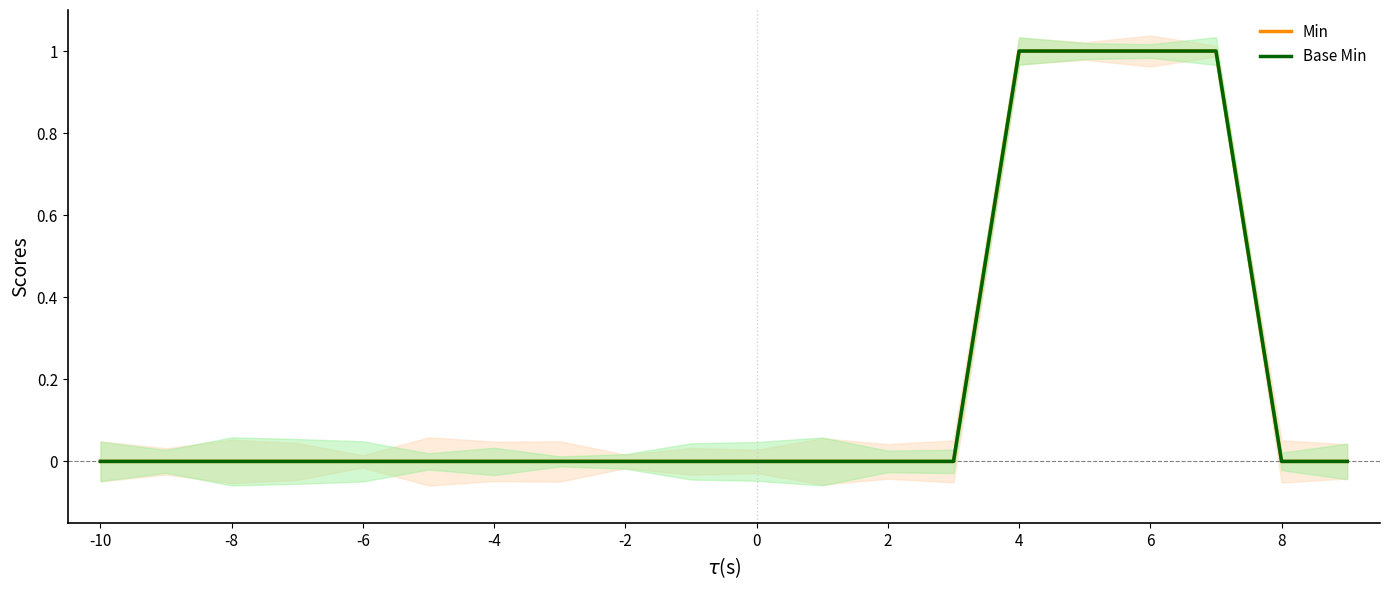

What are all the series names shown in the legend?

Min, Base Min